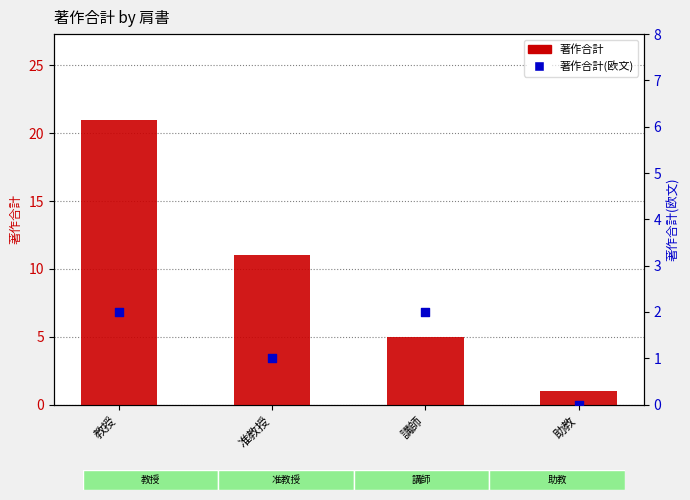

What is the total value across all series at 助教?

1